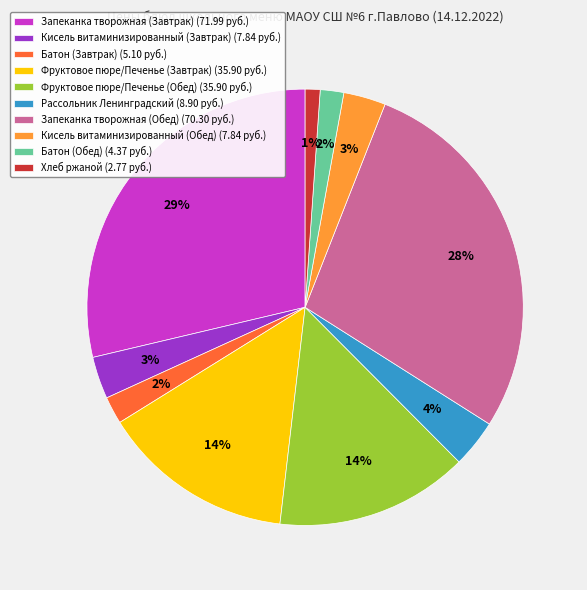

Do Фруктовое пюре/Печенье (Обед) (35.90 руб.) and Кисель витаминизированный (Обед) (7.84 руб.) together represent more than half of the pie?

No